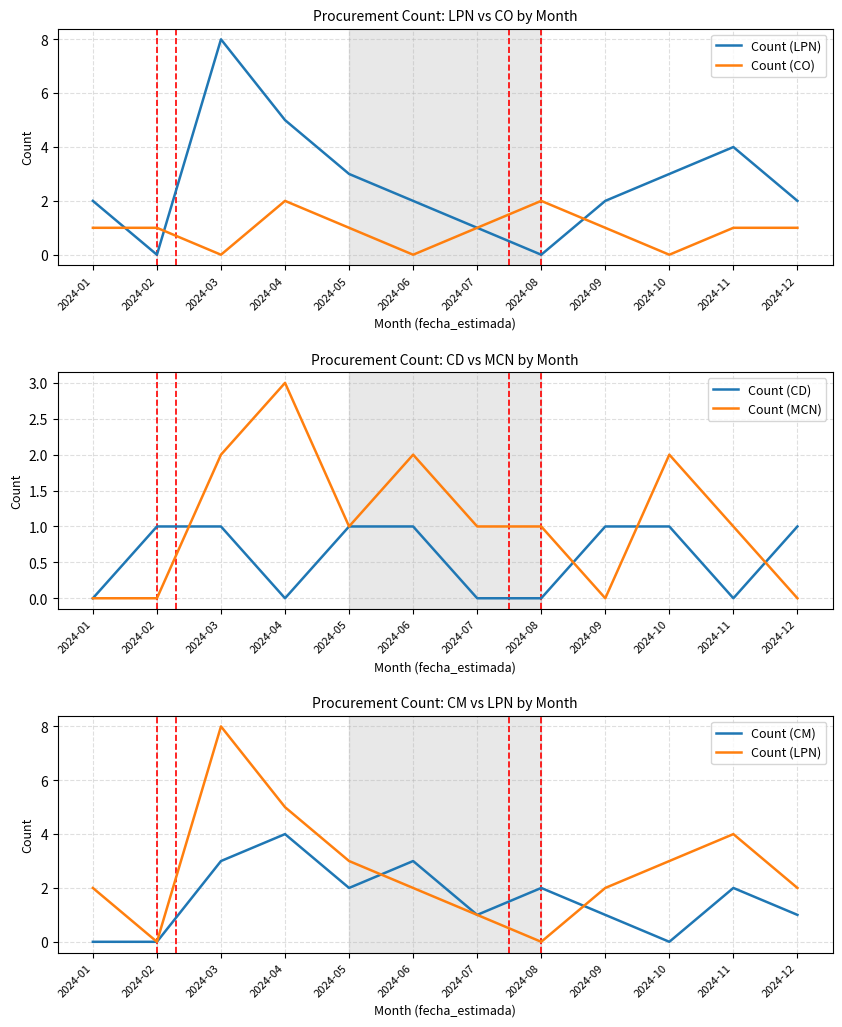

At how many categories does at least one series exceed 6?

1